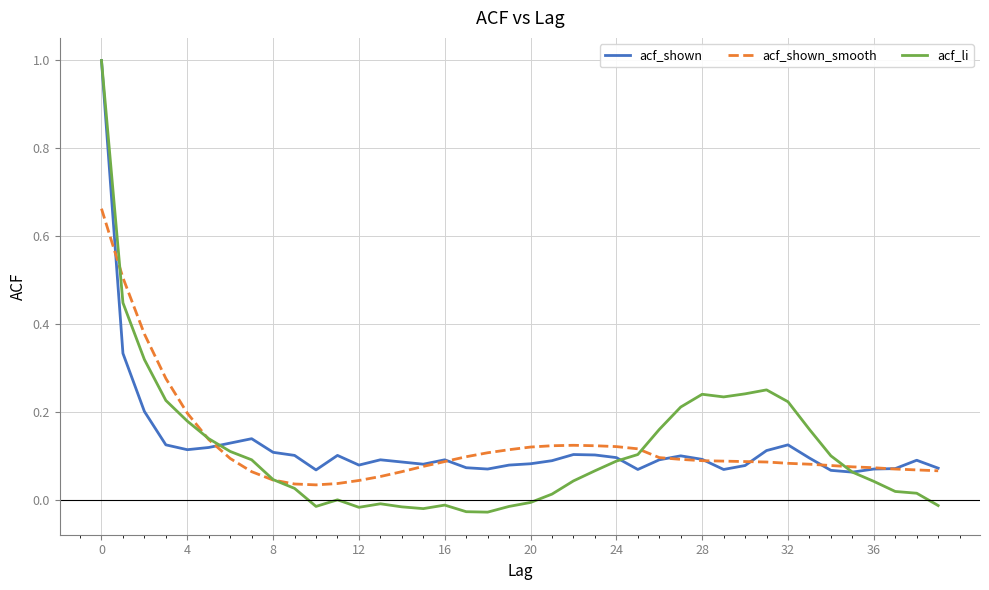

What is the greatest value displayed?

1.0